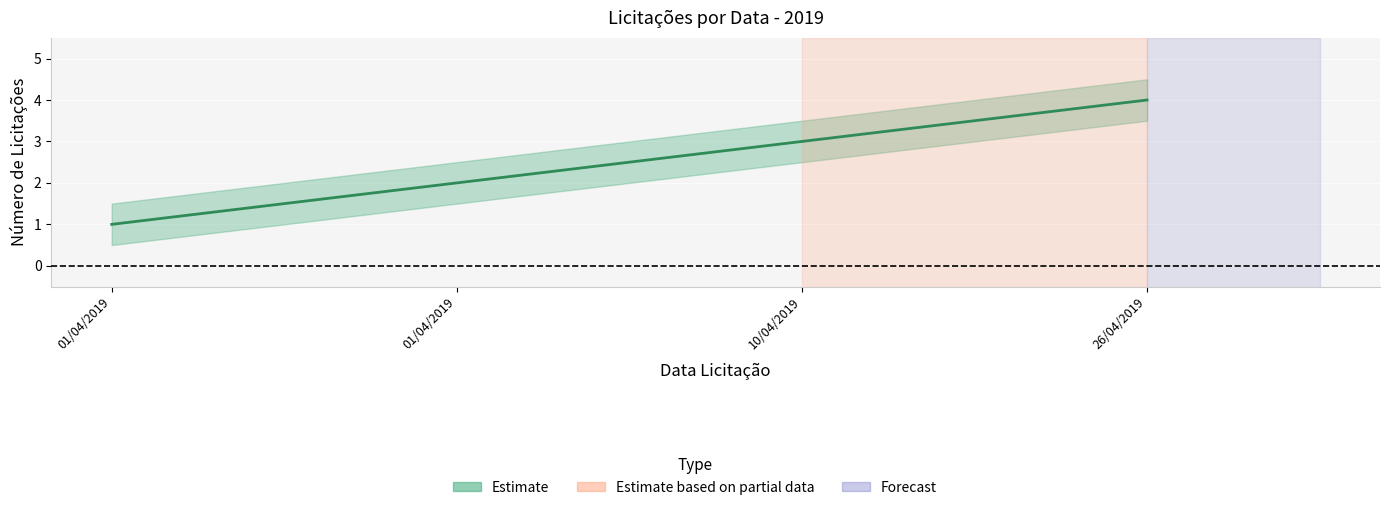

True or false: upper and Cumulative Count intersect in this chart.

False